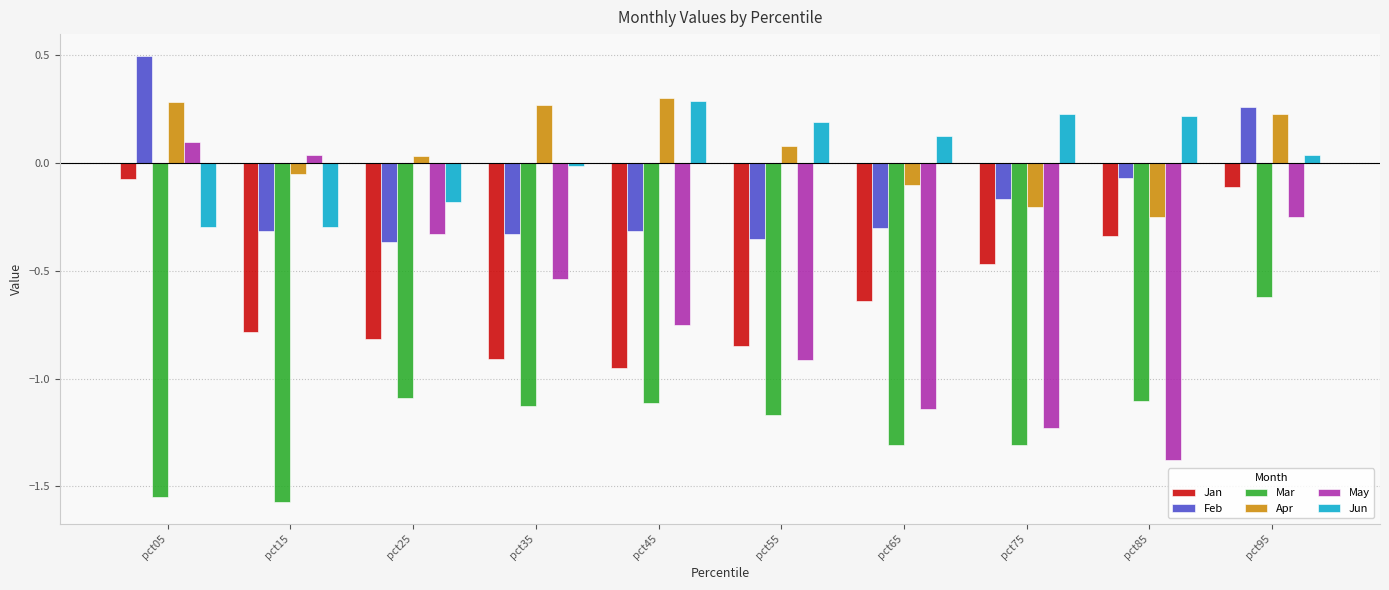

At pct05, list the series in order from smallest to largest.

Mar, Jun, Jan, May, Apr, Feb